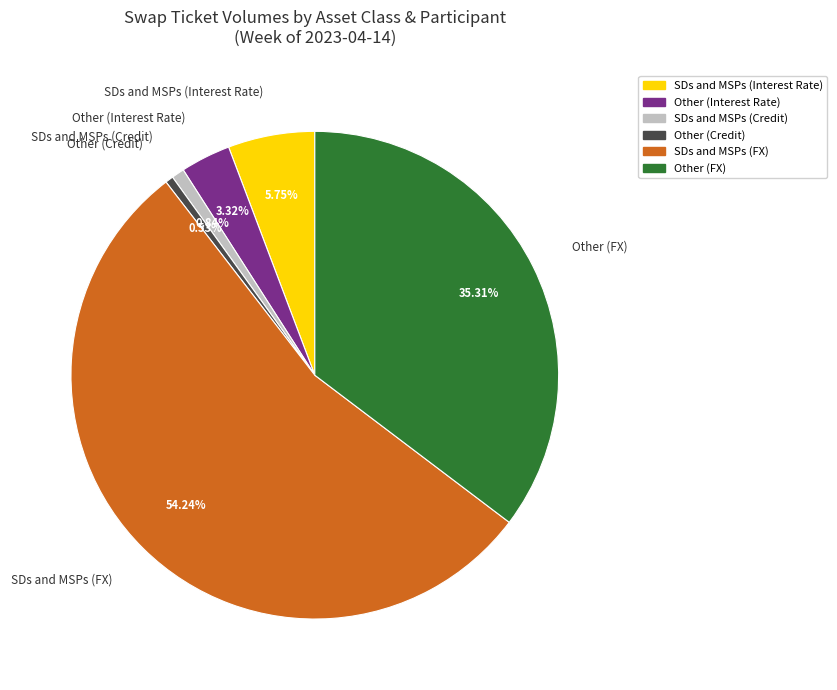

Is it true that SDs and MSPs (FX) is 68% of the pie?

False